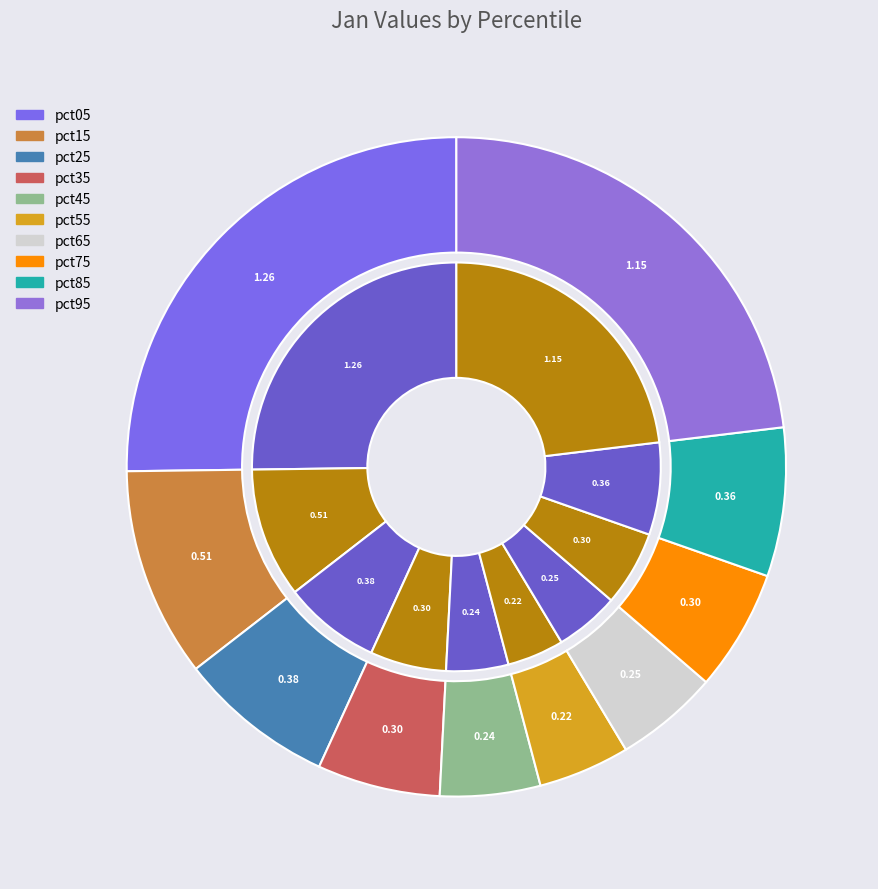

Which category has the biggest portion of the pie?

pct05